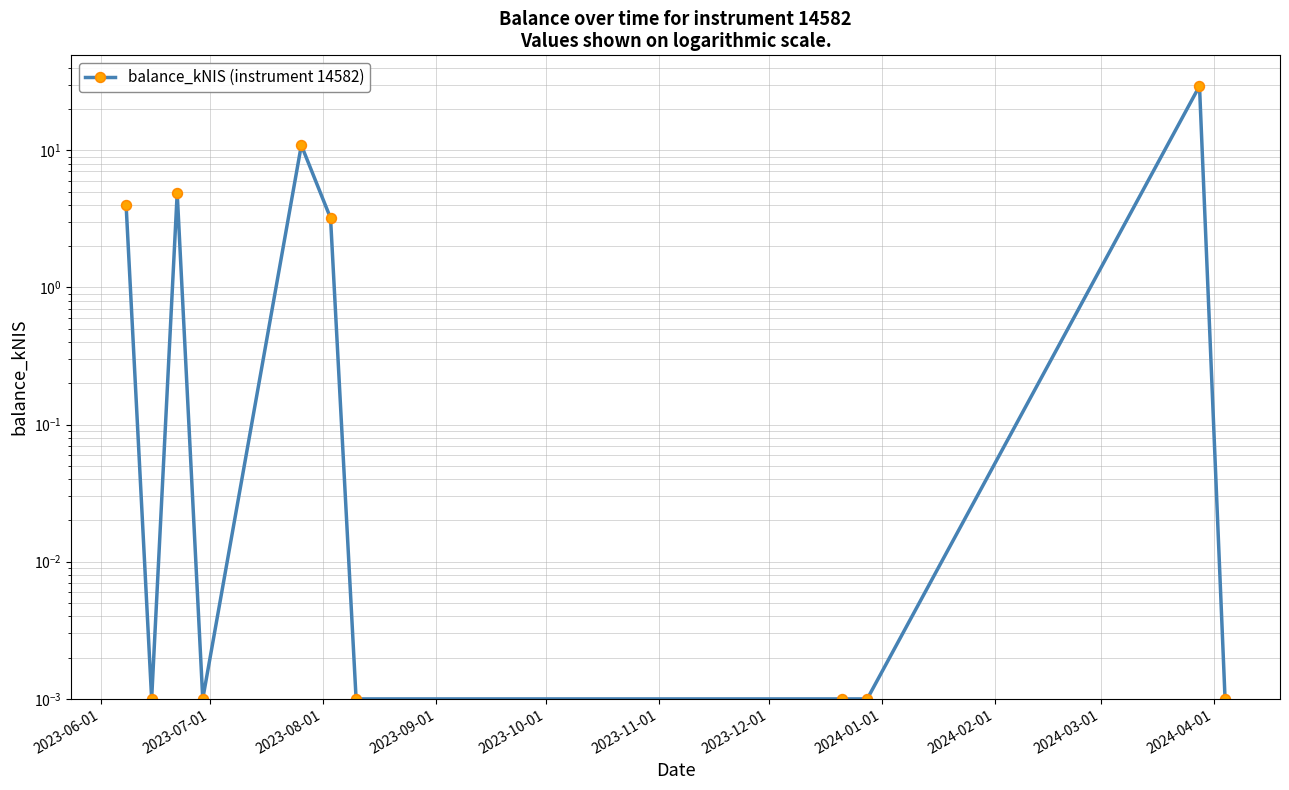

How many lines are shown in the chart?

1